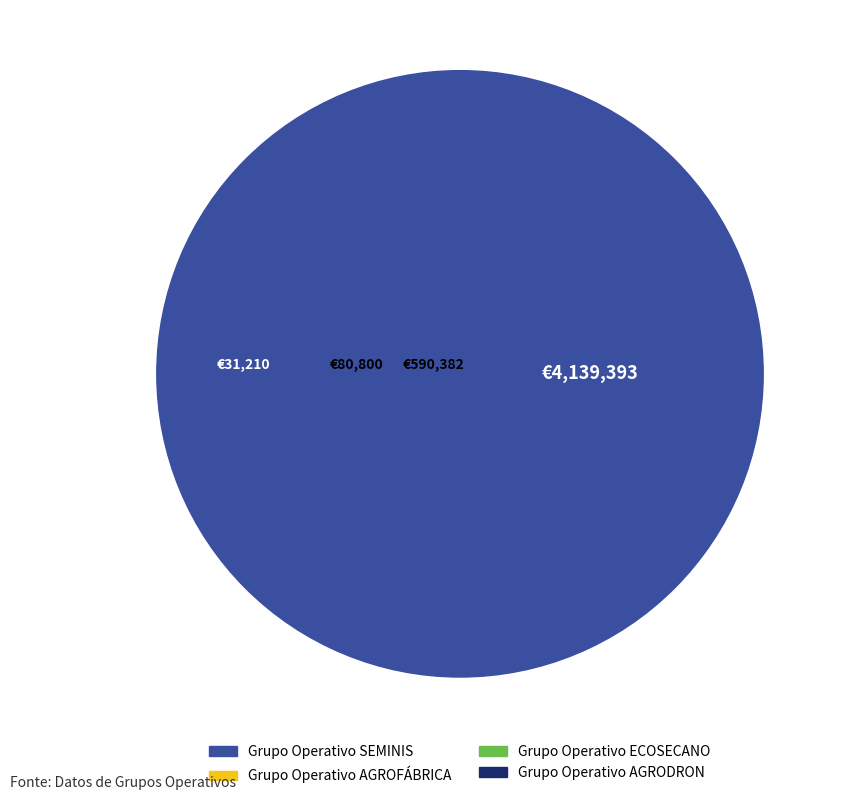

Combined, do Grupo Operativo ECOSECANO and Grupo Operativo AGRODRON account for over 50%?

No